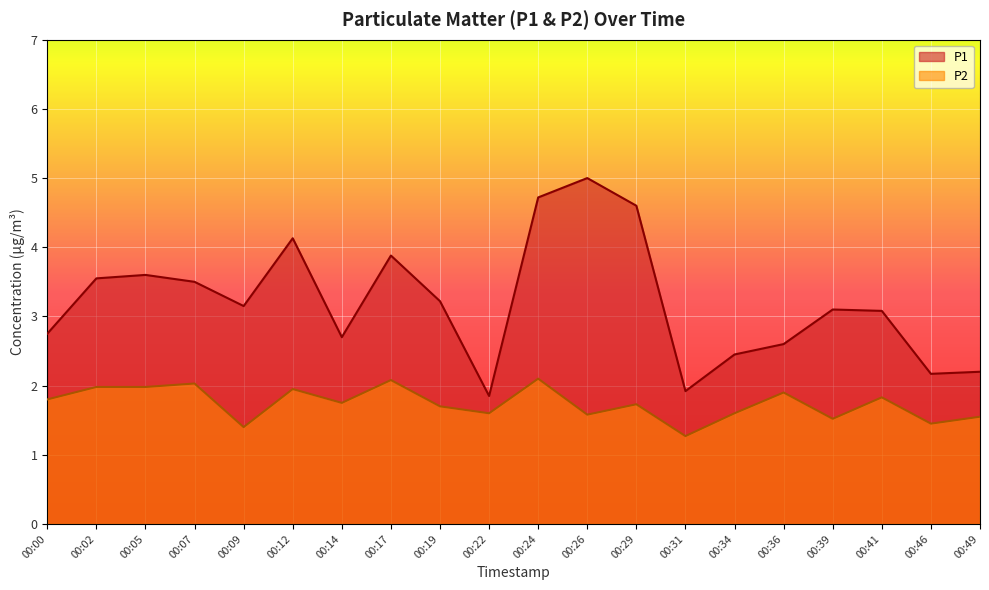

How many lines are shown in the chart?

2